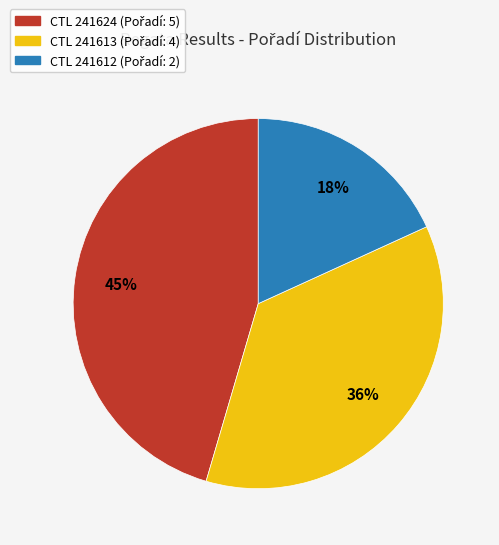

To the nearest percent, what is the average slice percentage?

33%